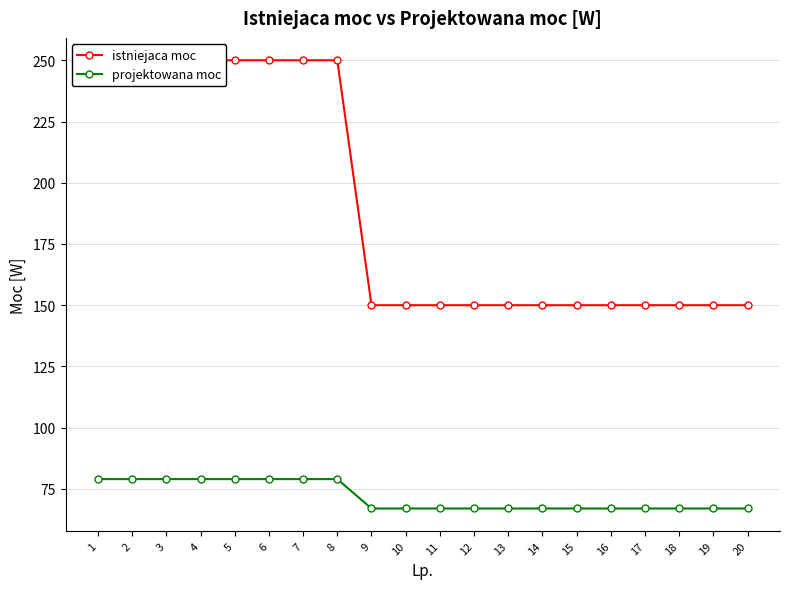

Which series has the largest range (max minus min)?

istniejaca moc